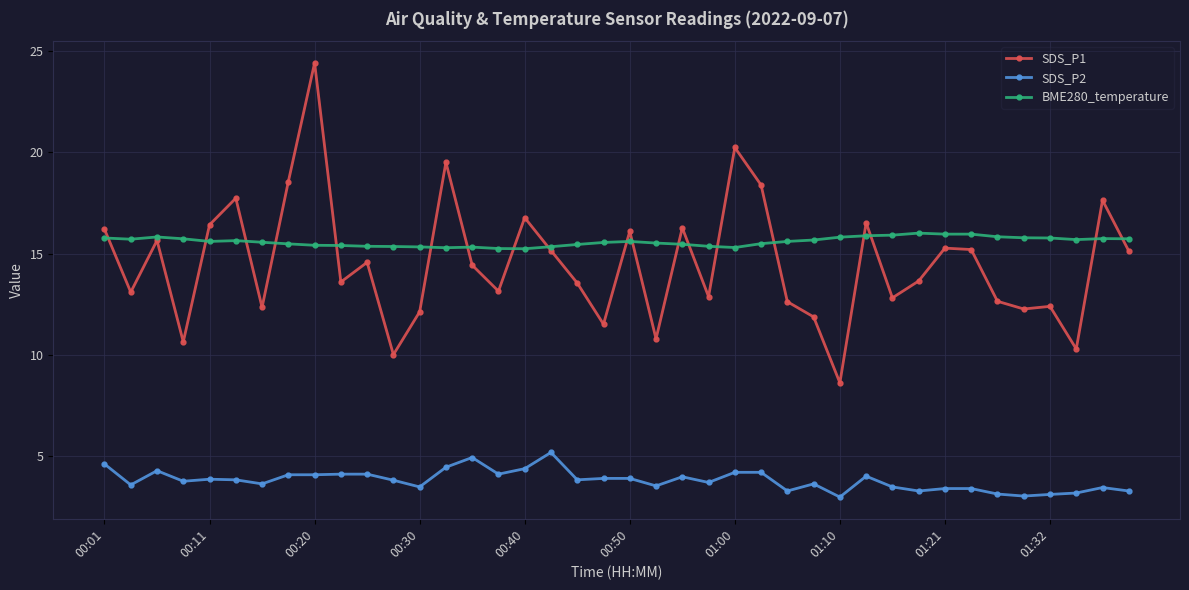

True or false: SDS_P2 has more than 0 interior local peaks.

True